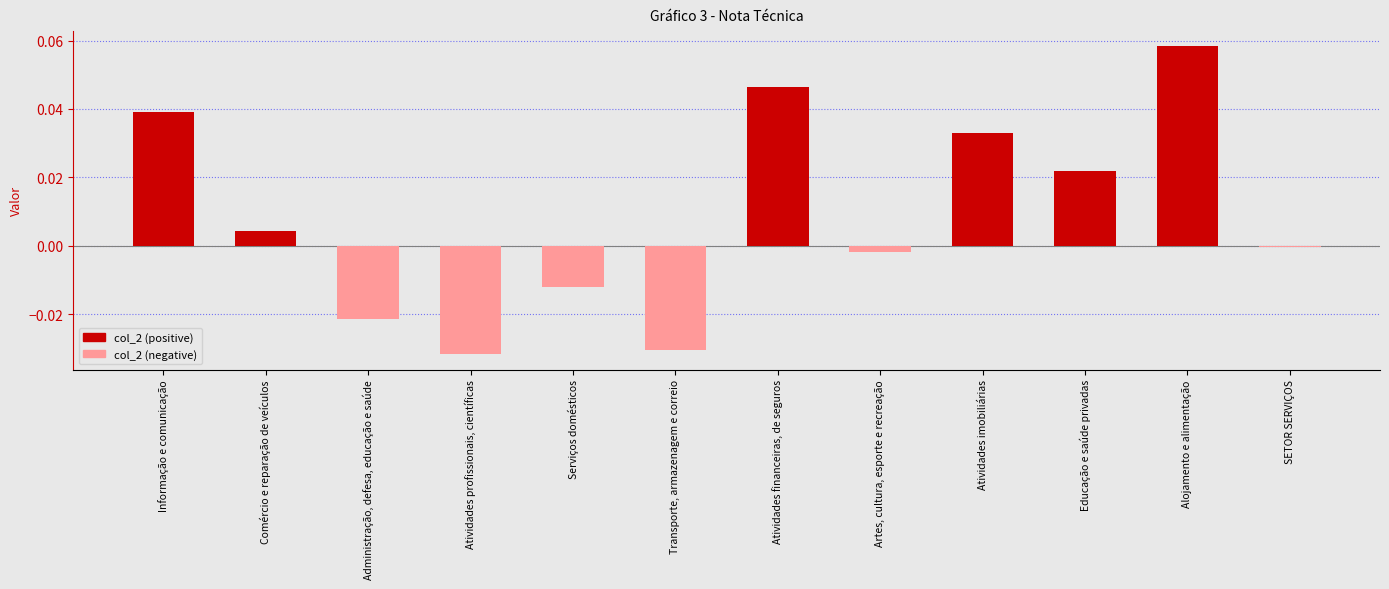

The value at Comércio e reparação de veículos is 0.0. True or false?

True